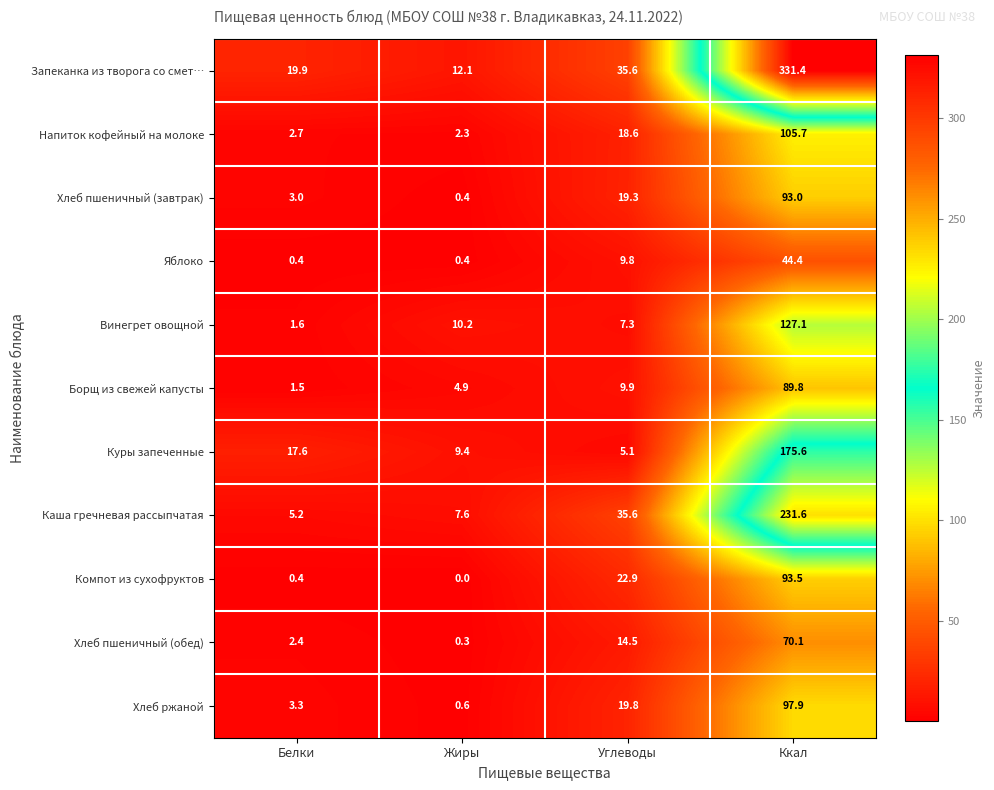

Rank the series by their maximum value, from highest to lowest.

Запеканка из творога со смет…, Каша гречневая рассыпчатая, Куры запеченные, Винегрет овощной, Напиток кофейный на молоке, Хлеб ржаной, Компот из сухофруктов, Хлеб пшеничный (завтрак), Борщ из свежей капусты, Хлеб пшеничный (обед), Яблоко